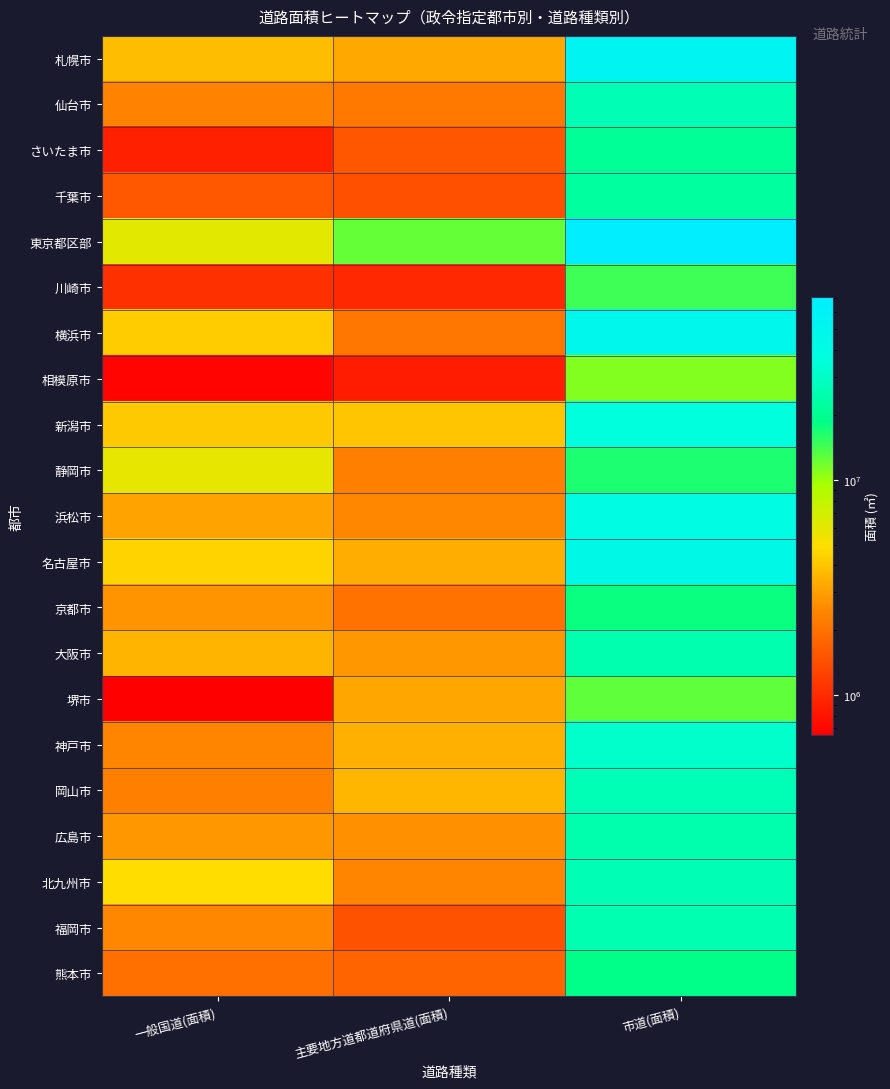

Reading left to right, what are all the values shown in this chart?

札幌市: 一般国道(面積)=3795200.0	主要地方道都道府県道(面積)=3252995.0	市道(面積)=53763420.0
仙台市: 一般国道(面積)=2362086.8	主要地方道都道府県道(面積)=2152427.4	市道(面積)=26500994.5
さいたま市: 一般国道(面積)=895067.0	主要地方道都道府県道(面積)=1530756.0	市道(面積)=20897618.0
千葉市: 一般国道(面積)=1562422.0	主要地方道都道府県道(面積)=1431440.0	市道(面積)=22160777.0
東京都区部: 一般国道(面積)=6058937.0	主要地方道都道府県道(面積)=12459678.0	市道(面積)=70924088.0
川崎市: 一般国道(面積)=1048799.0	主要地方道都道府県道(面積)=979735.0	市道(面積)=14488251.0
横浜市: 一般国道(面積)=4259595.0	主要地方道都道府県道(面積)=2084506.0	市道(面積)=48215474.0
相模原市: 一般国道(面積)=684172.0	主要地方道都道府県道(面積)=864030.0	市道(面積)=11087705.0
新潟市: 一般国道(面積)=4153924.0	主要地方道都道府県道(面積)=4066932.0	市道(面積)=36304519.0
静岡市: 一般国道(面積)=5876352.0	主要地方道都道府県道(面積)=2285104.0	市道(面積)=16548190.0
浜松市: 一般国道(面積)=3085143.5	主要地方道都道府県道(面積)=2456494.9	市道(面積)=40024716.6
名古屋市: 一般国道(面積)=4502781.8	主要地方道都道府県道(面積)=3319162.7	市道(面積)=44128894.1
京都市: 一般国道(面積)=2717341.4	主要地方道都道府県道(面積)=2012221.0	市道(面積)=17883351.7
大阪市: 一般国道(面積)=3521602.1	主要地方道都道府県道(面積)=2834589.0	市道(面積)=25040977.6
堺市: 一般国道(面積)=649091.0	主要地方道都道府県道(面積)=3162751.0	市道(面積)=12745846.0
神戸市: 一般国道(面積)=2392429.0	主要地方道都道府県道(面積)=3424918.0	市道(面積)=31372300.0
岡山市: 一般国道(面積)=2290506.0	主要地方道都道府県道(面積)=3585392.0	市道(面積)=26687738.0
広島市: 一般国道(面積)=2800321.0	主要地方道都道府県道(面積)=2678901.0	市道(面積)=24654183.0
北九州市: 一般国道(面積)=4872783.0	主要地方道都道府県道(面積)=2413619.0	市道(面積)=26417401.0
福岡市: 一般国道(面積)=2474962.0	主要地方道都道府県道(面積)=1479355.0	市道(面積)=25422215.0
熊本市: 一般国道(面積)=1969794.0	主要地方道都道府県道(面積)=1751206.0	市道(面積)=18663233.0